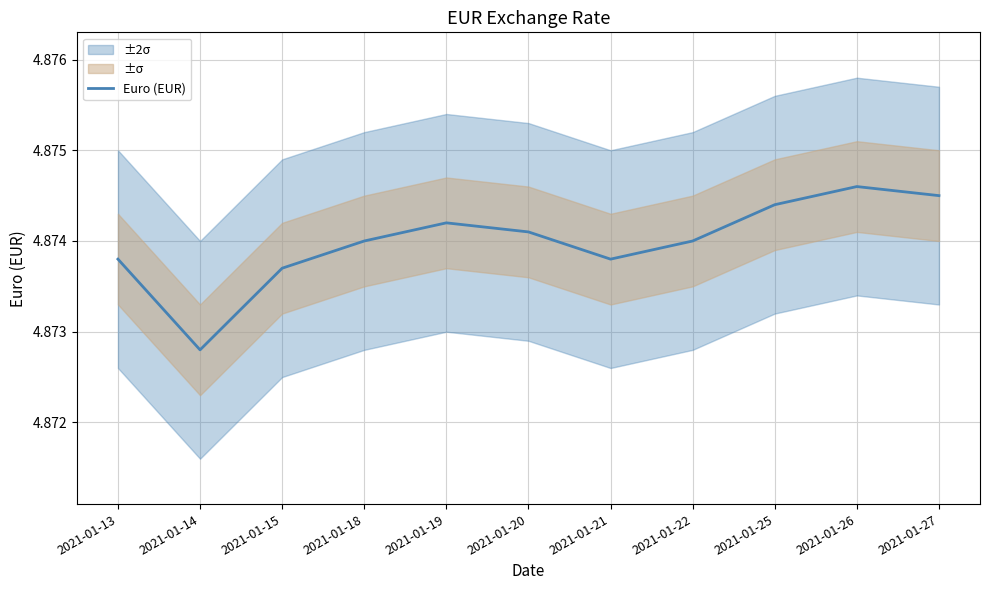

What is the value of the 8th point from the left?

4.9